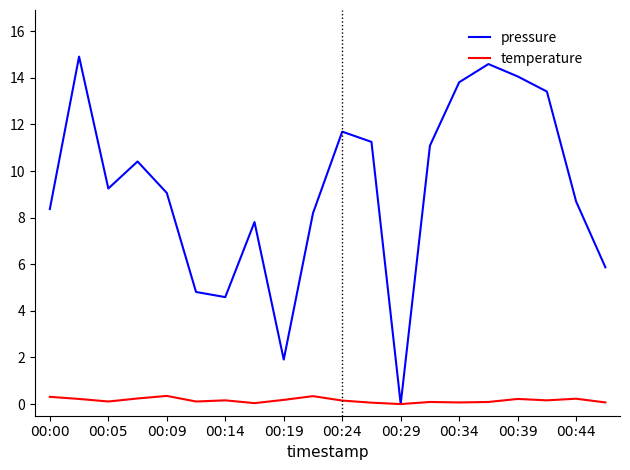

Rank the series by their maximum value, from lowest to highest.

temperature, pressure